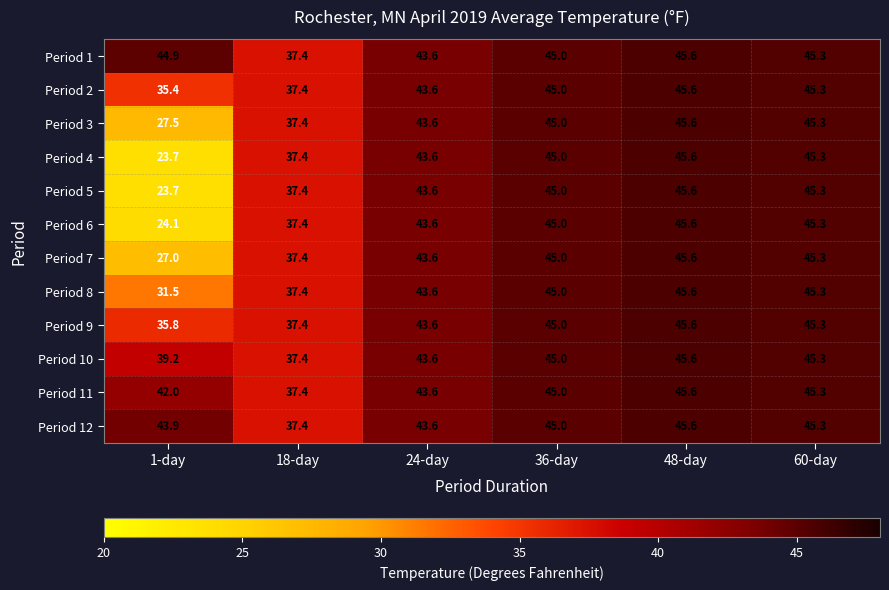

At which category is the sum across all series the highest?

48-day